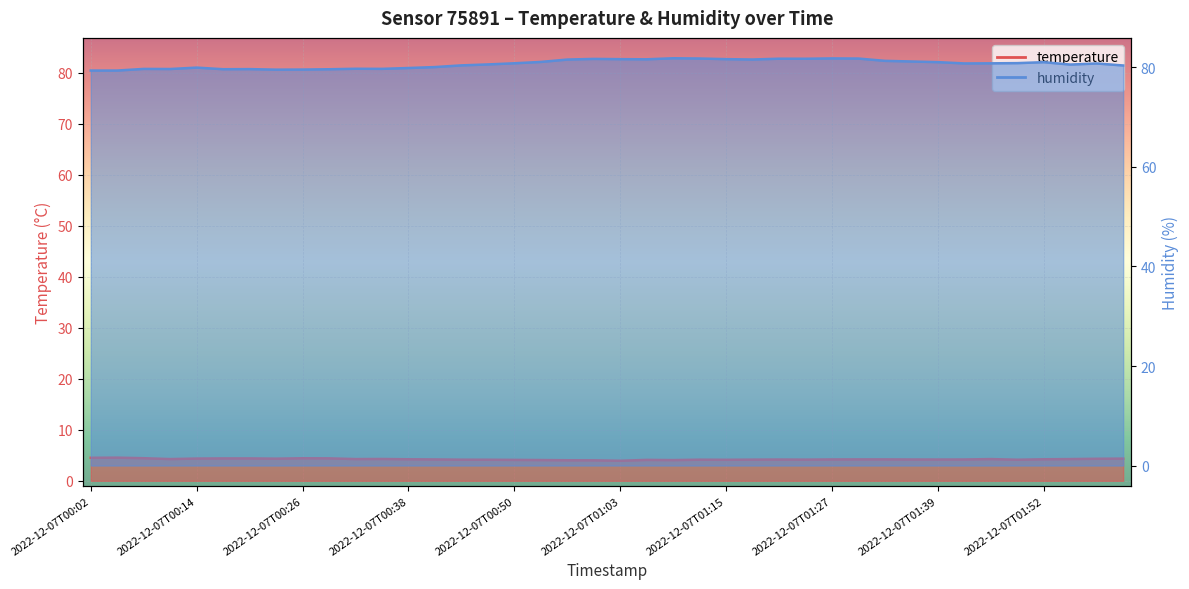

What is the value of the temperature point at the 22nd from the left?

4.1